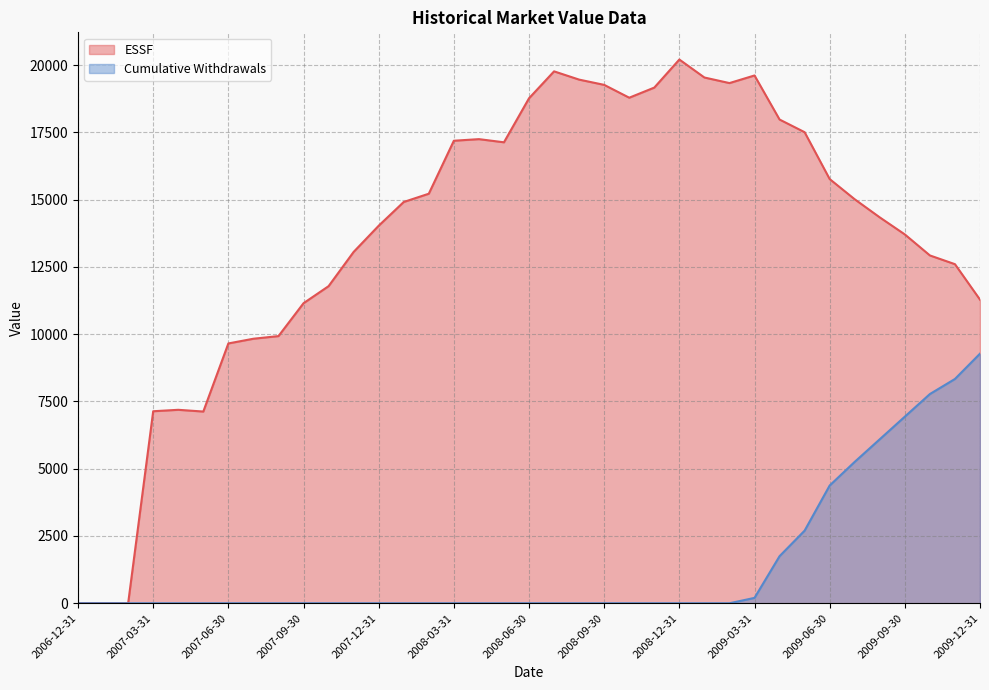

Does the chart display data point markers on the line(s)?

No